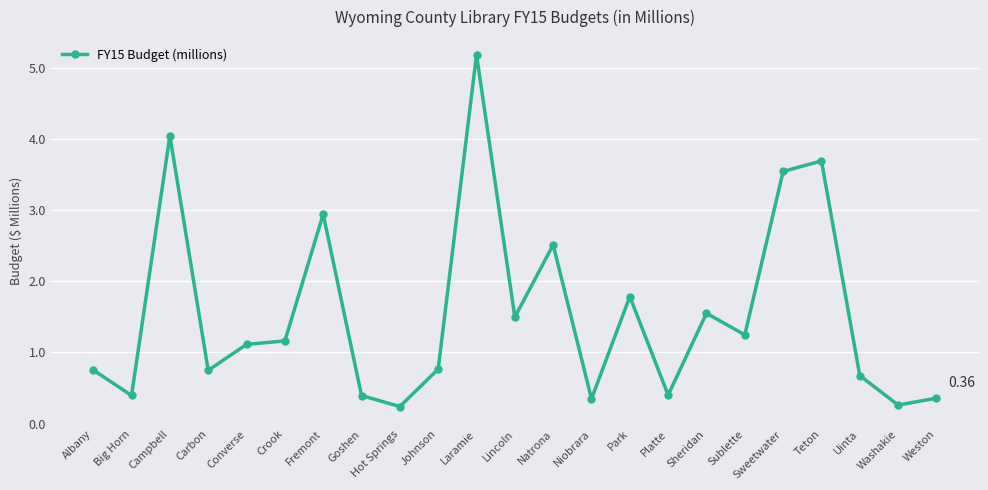

Does the chart display data point markers on the line(s)?

Yes